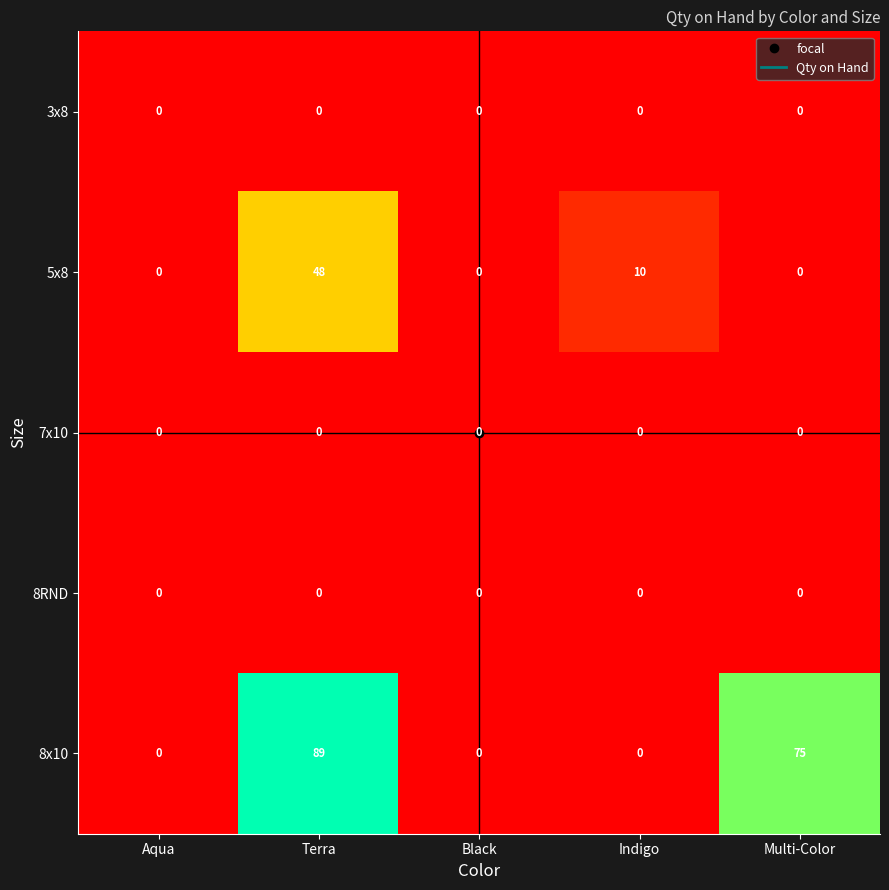

Which label corresponds to the largest value in the chart?

Terra